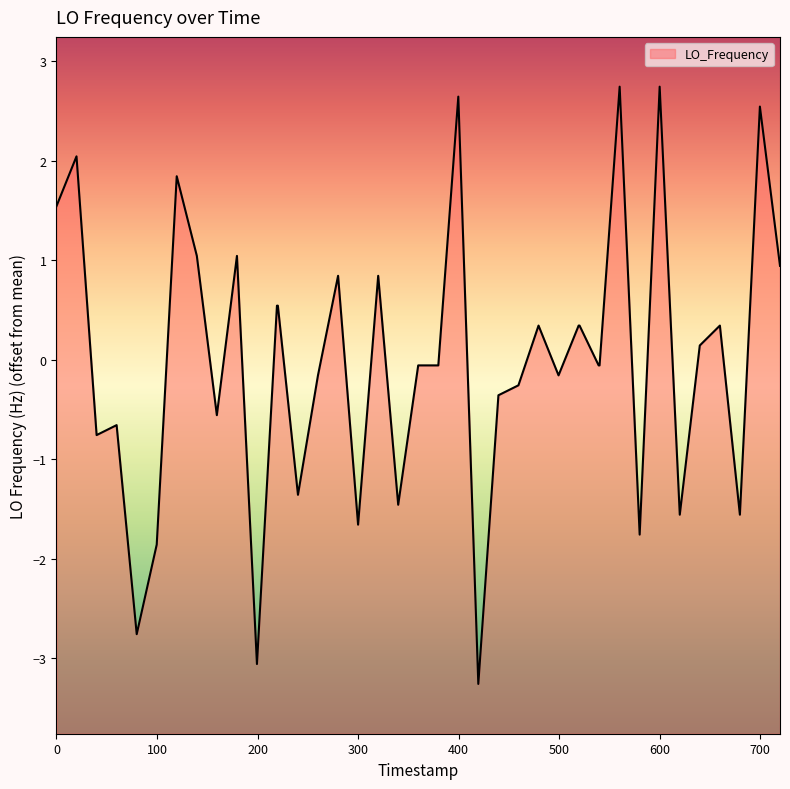

True or false: there are more than 0 points higher than both neighbors.

True